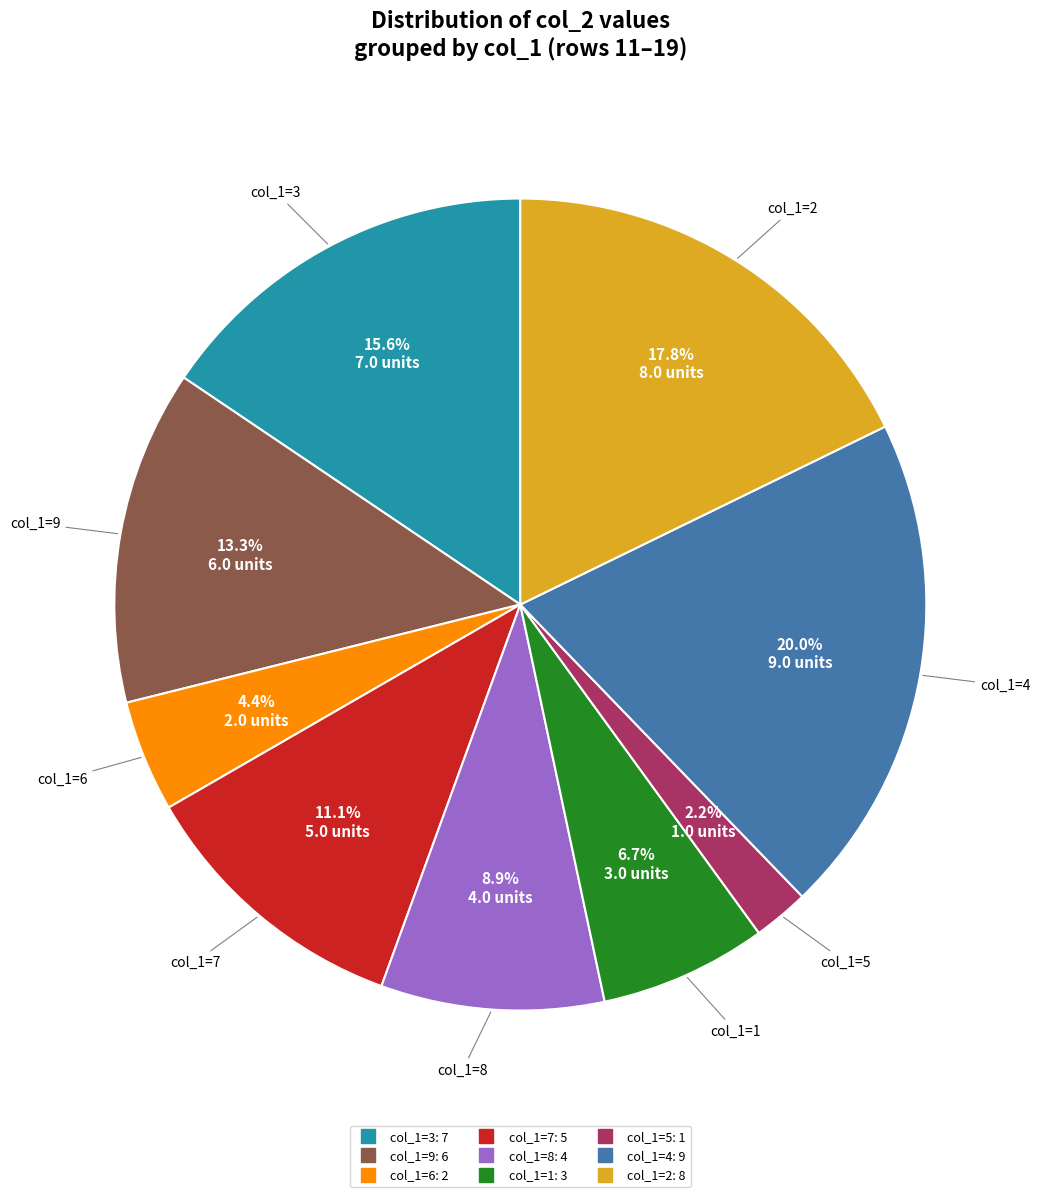

Is there a majority slice in this chart?

No